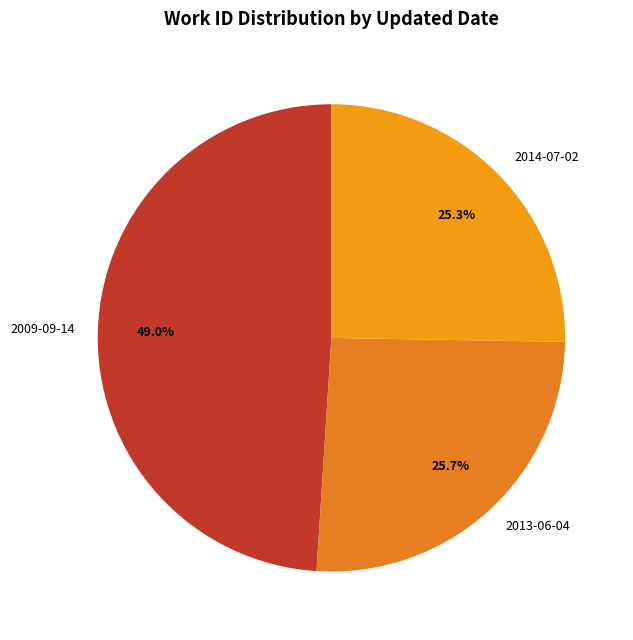

Approximately how many times larger is the value at 2009-09-14 compared to 2014-07-02?

1.9